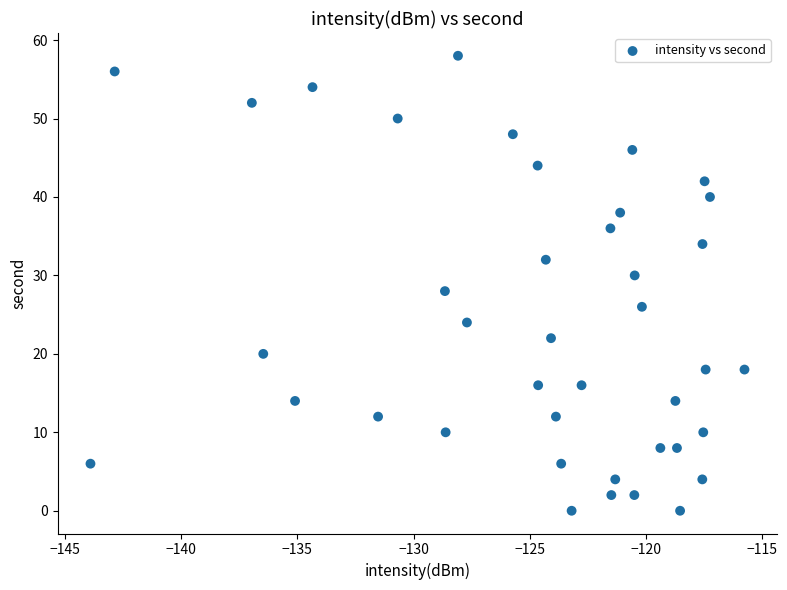

What is the range of Y values (max minus min)?

58